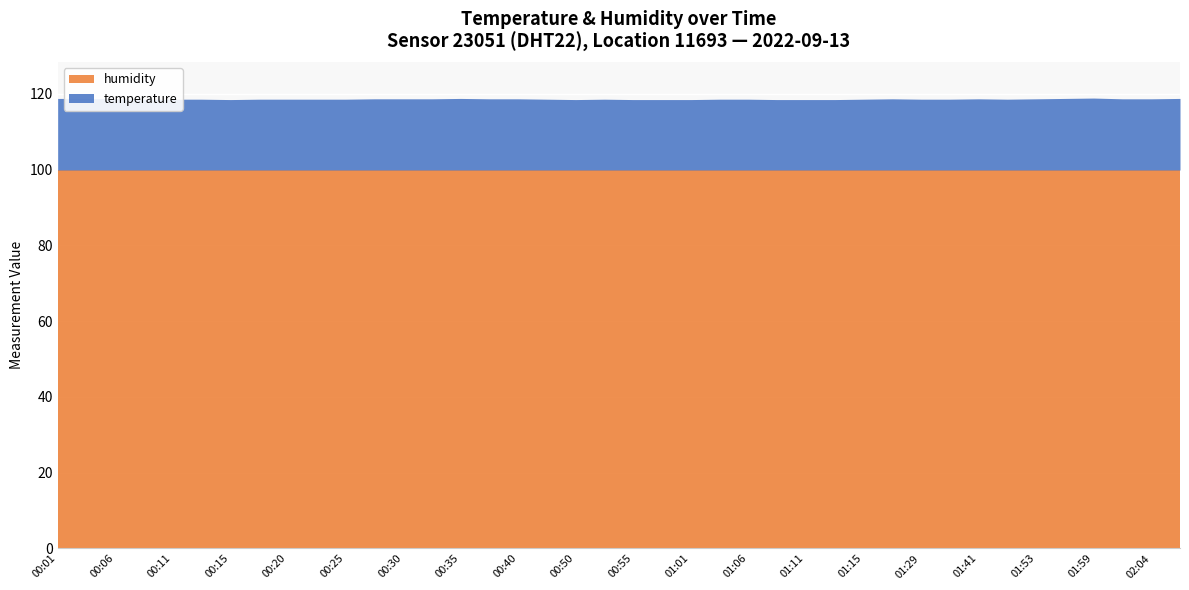

The temperature series shows 18.8 at 00:30. True or false?

True